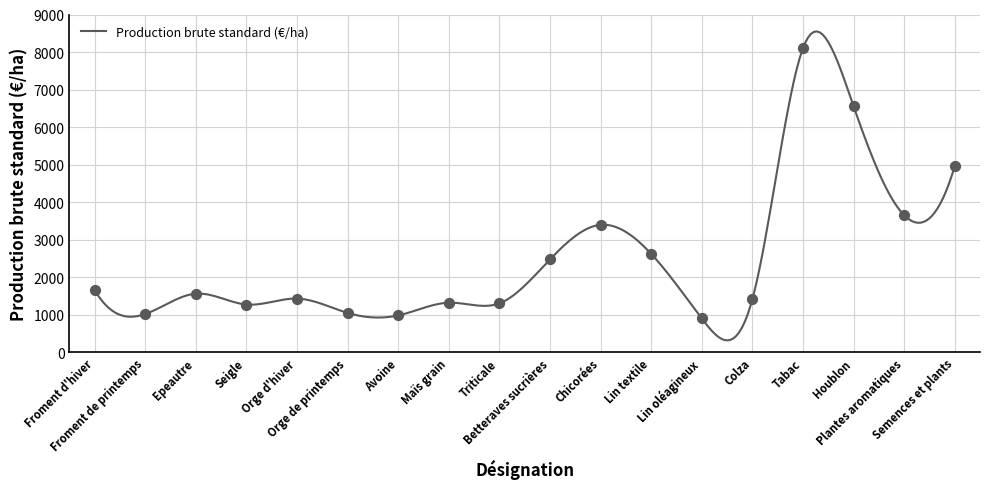

Approximately how many times larger is the value at Froment de printemps compared to Lin textile?

0.4